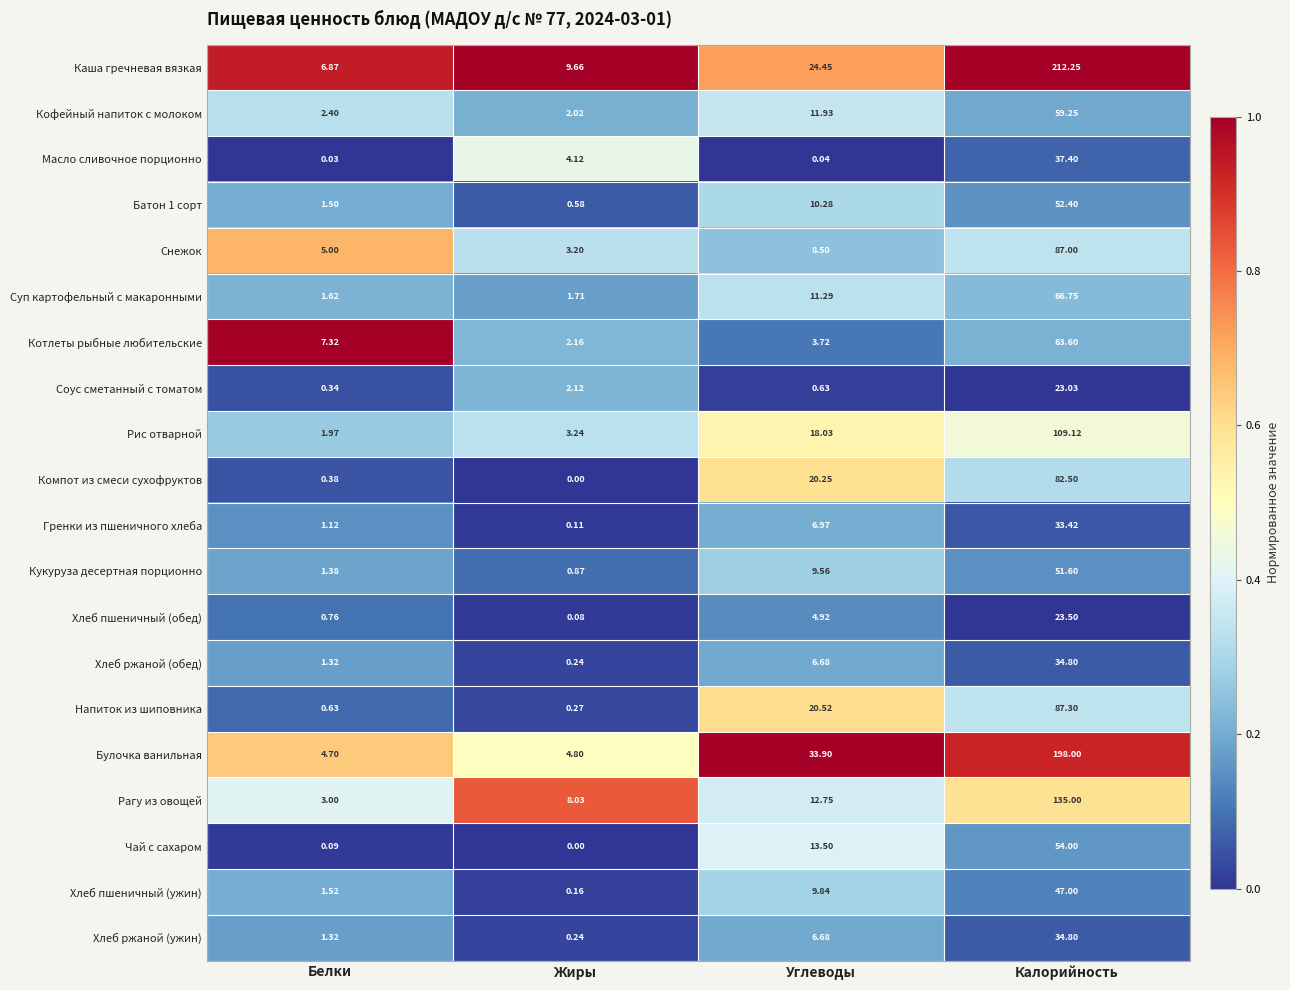

List the labels in order of Масло сливочное порционно value, smallest first.

Белки, Углеводы, Жиры, Калорийность